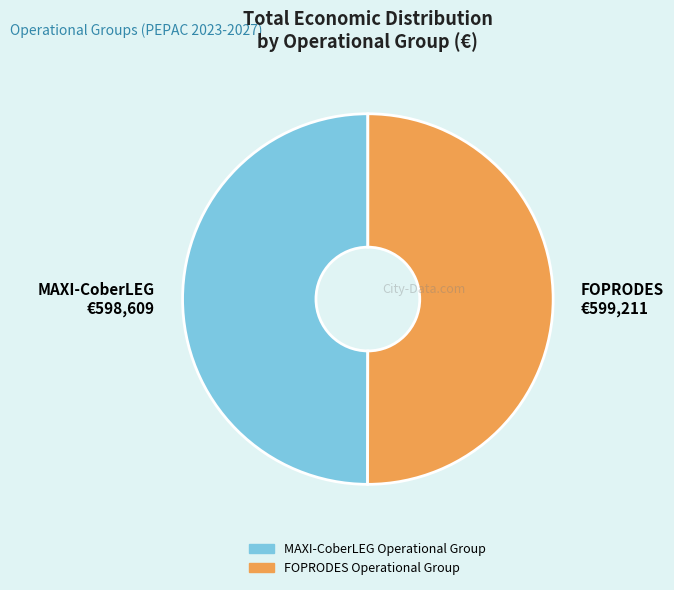

The MAXI-CoberLEG Operational Group slice represents 50% of the pie. True or false?

True